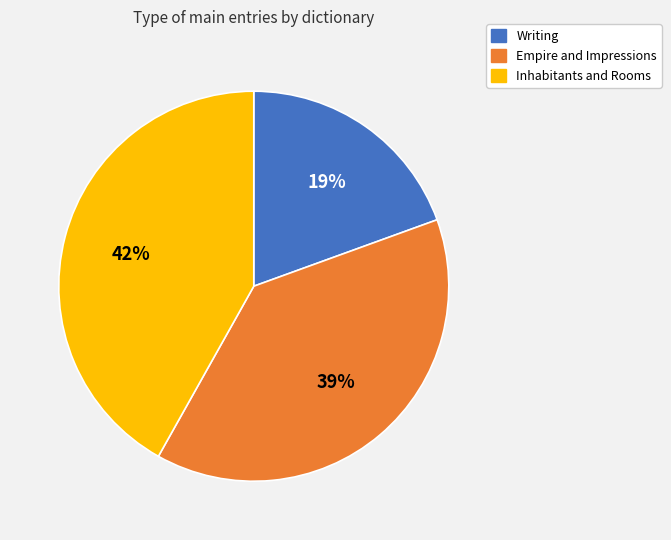

To the nearest percent, what percentage of the pie is Inhabitants and Rooms?

42%